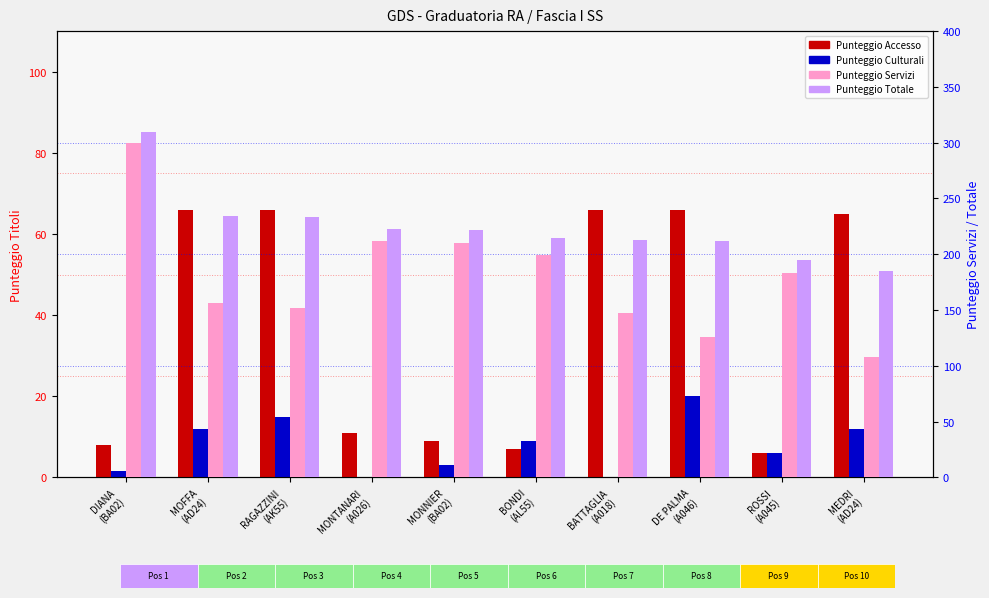

At which label is PUNTEGGIO TITOLO ACCESSO closest to 36?

MONTANARI
(A026)